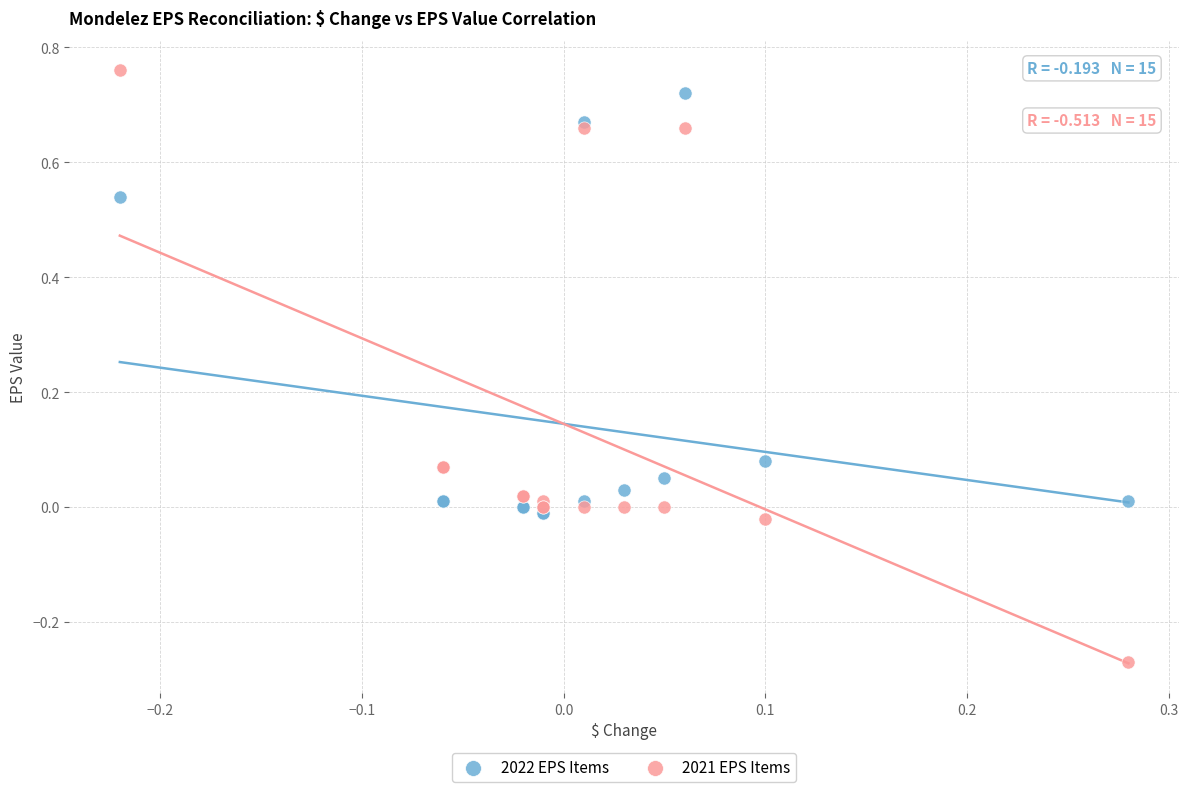

What are all the series names shown in the legend?

2022 EPS Items, 2021 EPS Items